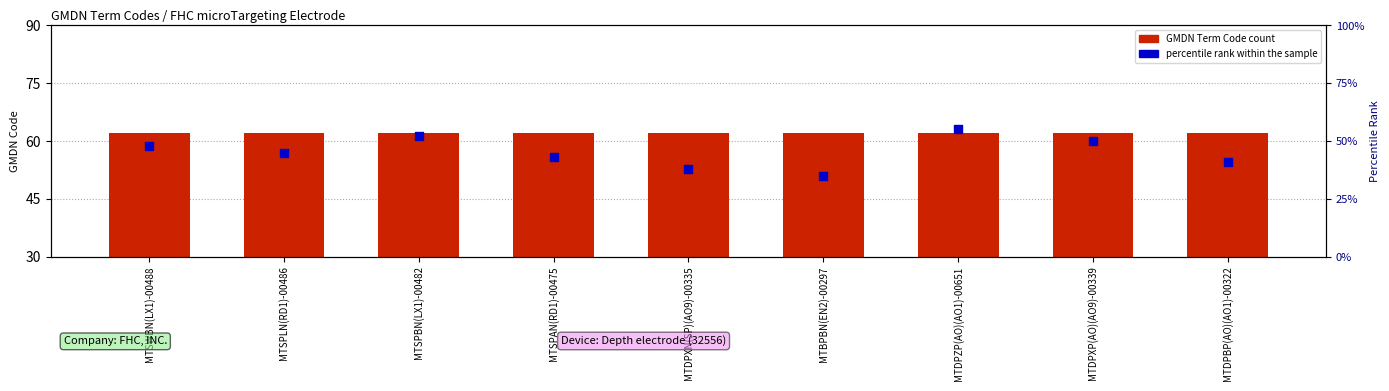

Which series reaches the maximum Y coordinate?

percentile rank within the sample